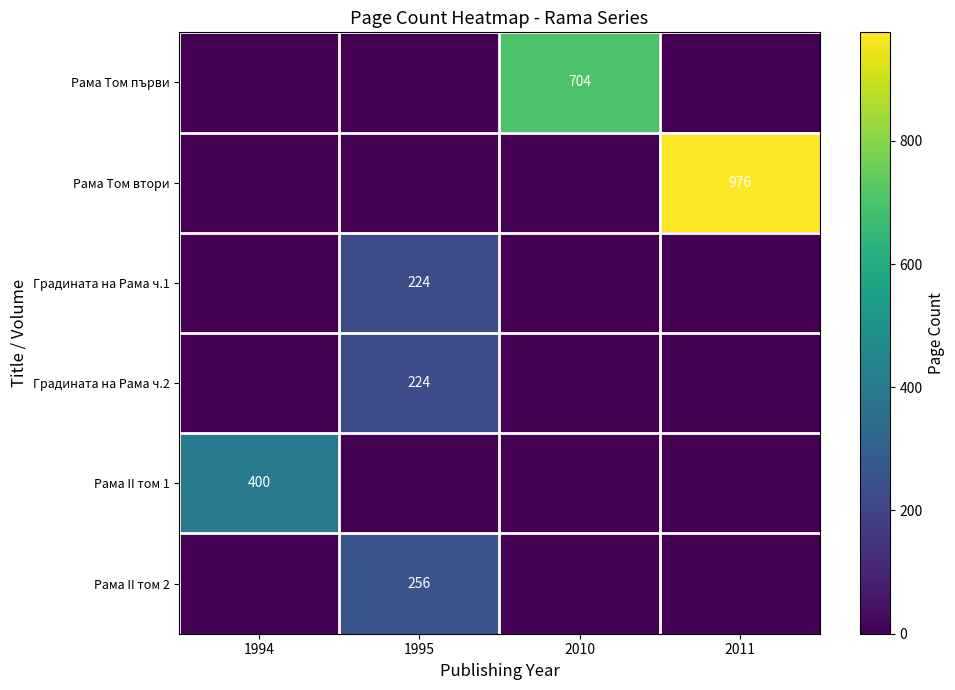

Which label corresponds to the smallest value in the chart?

1994